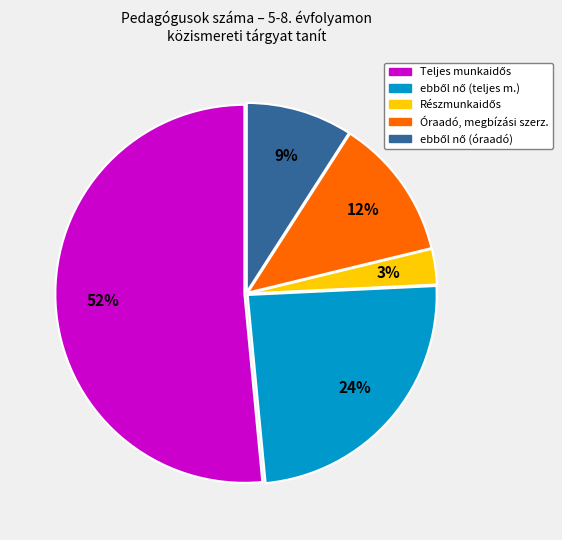

Is there a majority slice in this chart?

Yes